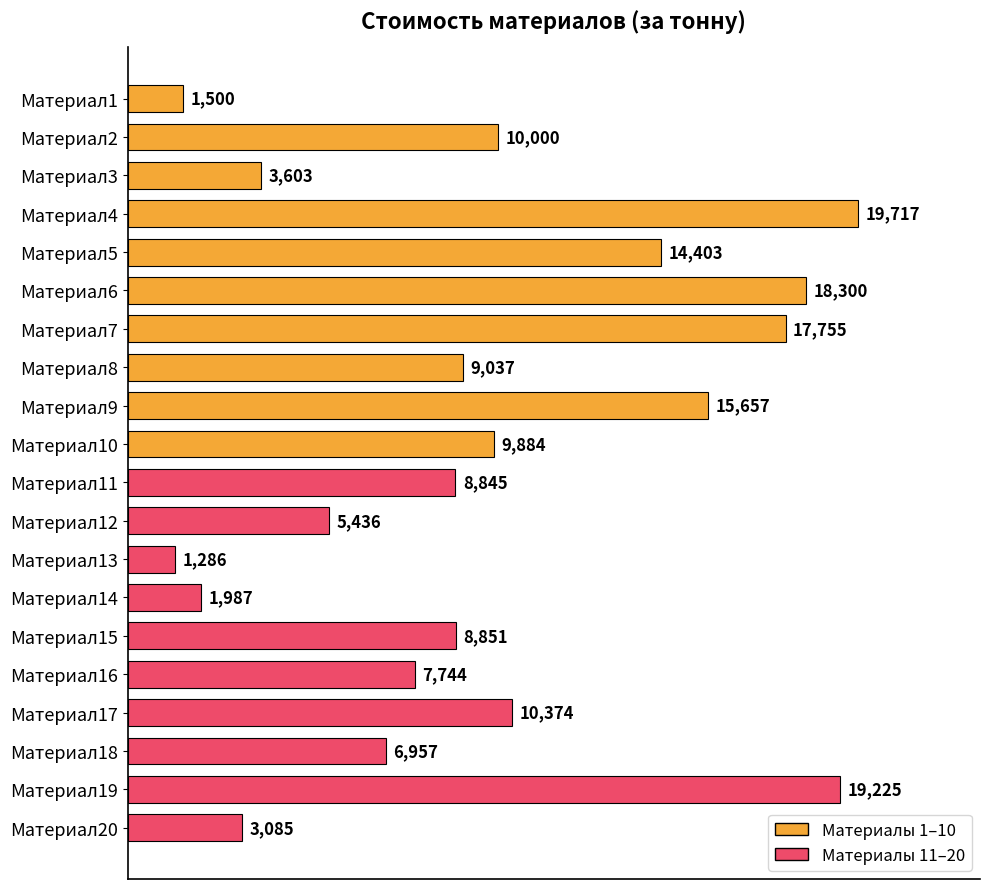

Where is the data nearest to the value 10501?

Материал17